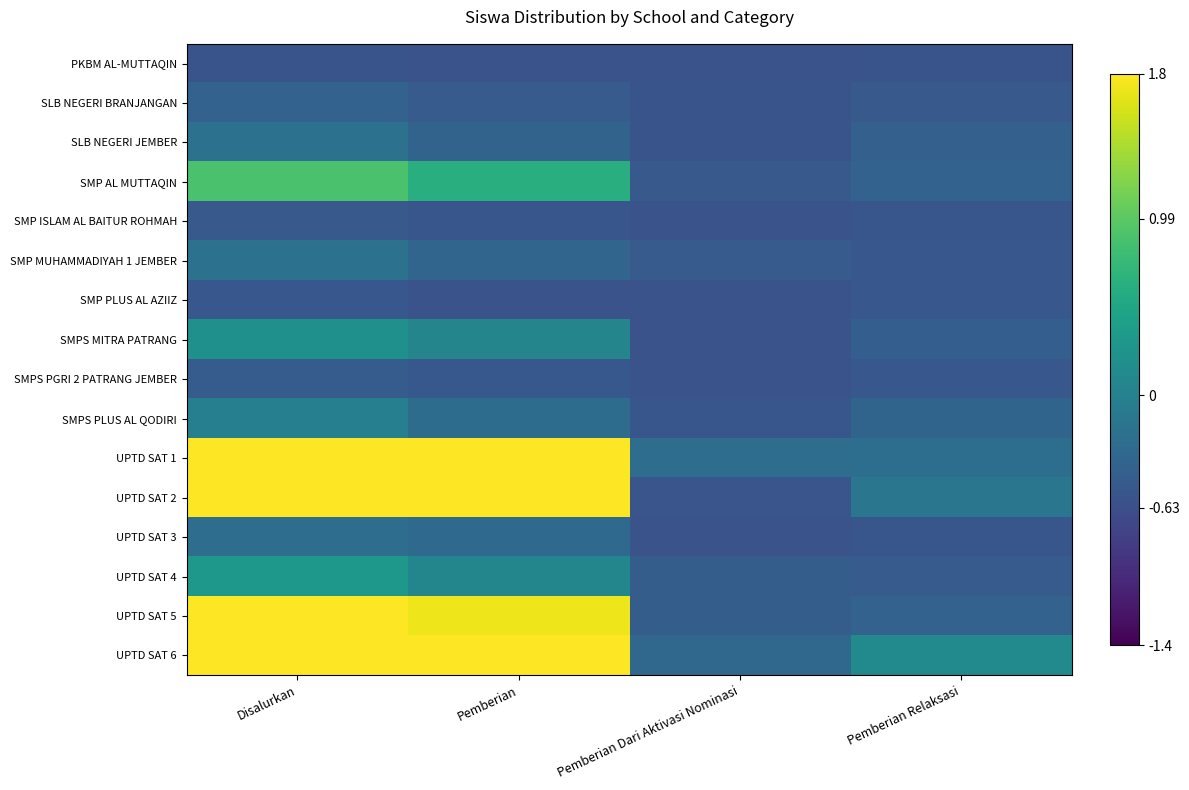

At Pemberian Relaksasi, list the series in order from largest to smallest.

UPTD SAT 6, UPTD SAT 2, UPTD SAT 1, SMPS PLUS AL QODIRI, SMP AL MUTTAQIN, UPTD SAT 5, SLB NEGERI JEMBER, SMPS MITRA PATRANG, UPTD SAT 4, SLB NEGERI BRANJANGAN, SMP MUHAMMADIYAH 1 JEMBER, SMP PLUS AL AZIIZ, SMPS PGRI 2 PATRANG JEMBER, SMP ISLAM AL BAITUR ROHMAH, UPTD SAT 3, PKBM AL-MUTTAQIN